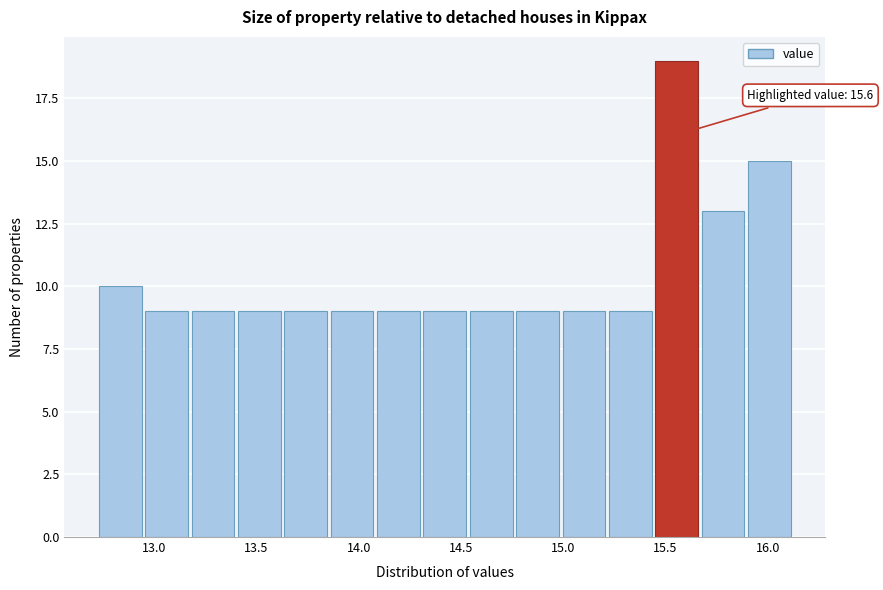

Over which range of the x-axis is the bar tallest?

15.45 to 15.70